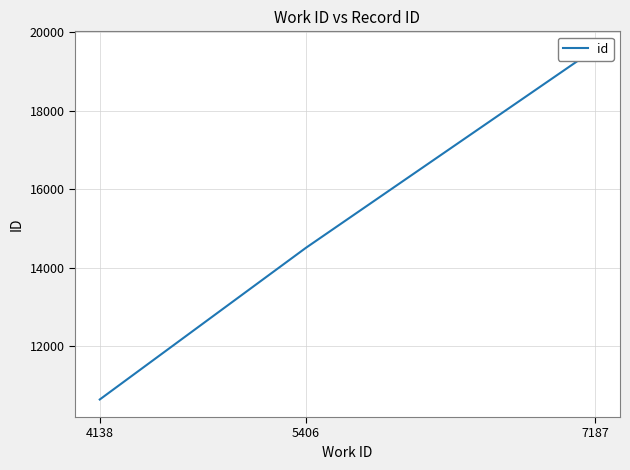

Is this an area chart (filled region under the line)?

No